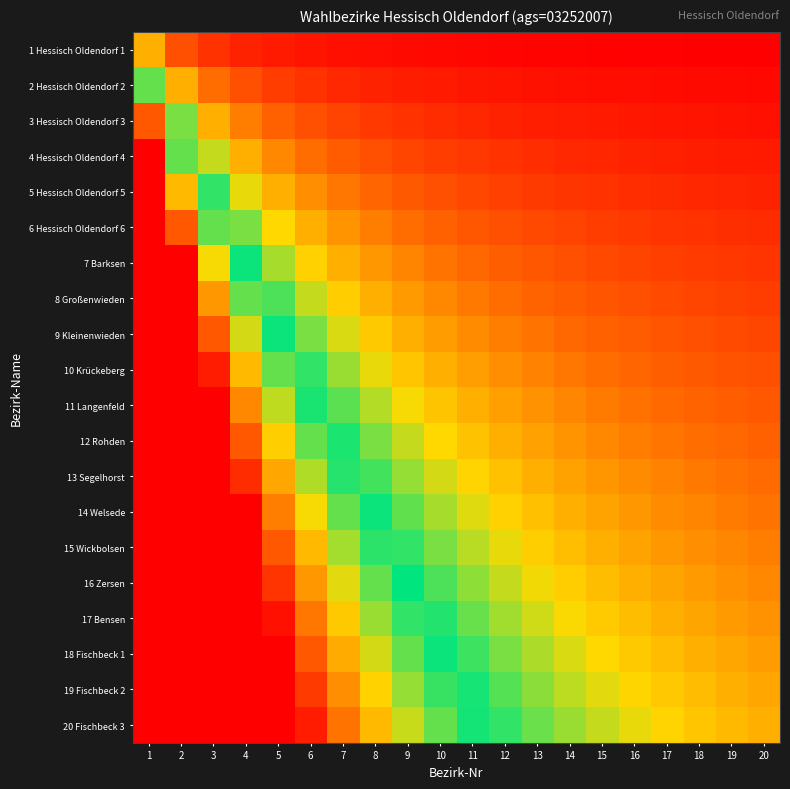

At how many categories does at least one series exceed 7?

2